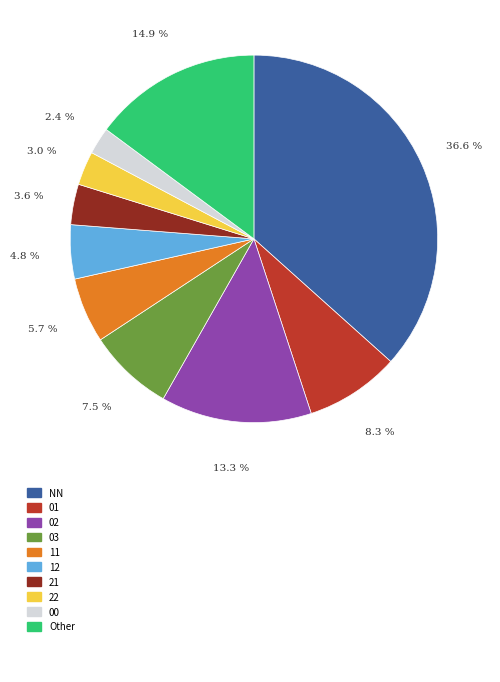

Is there a majority slice in this chart?

No